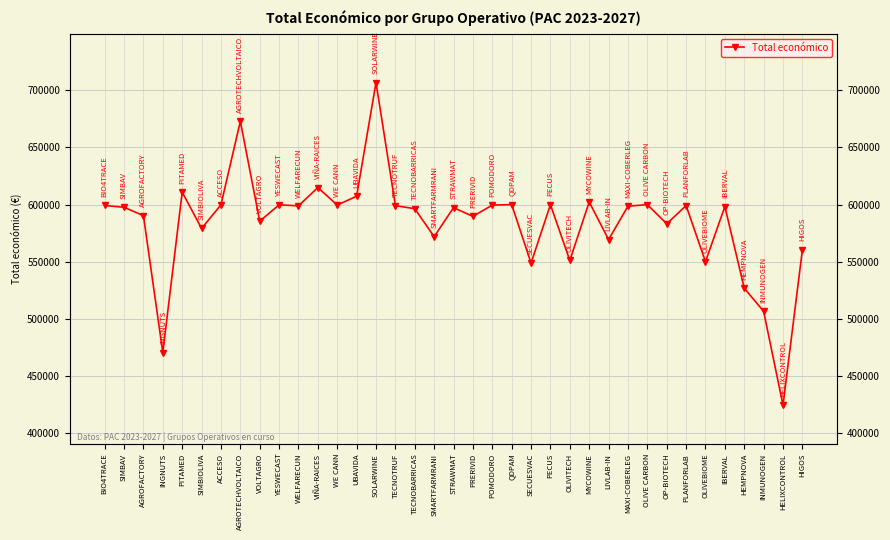

List the labels in order of value, largest first.

SOLARWINE, AGROTECHVOLTAICO, VIÑA-RAICES, PITAMED, UBAVIDA, MYCOWINE, OLIVE CARBON, QDPAM, PECUS, YESWECAST, ACCESO, WE CANN, POMODORO, BIO4TRACE, PLANFORLAB, TECNOTRUF, WELFARECUN, MAXI-COBERLEG, IBERVAL, SIMBAV, STRAWMAT, TECNOBARRICAS, AGROFACTORY, PRERIVID, VOLTAGRO, OP-BIOTECH, SIMBIOLIVA, SMARTFARMRANI, LIVLAB-IN, HIGOS, OLIVITECH, OLIVEBIOME, SECUESVAC, HEMPNOVA, INMUNOGEN, INGNUTS, HELIXCONTROL